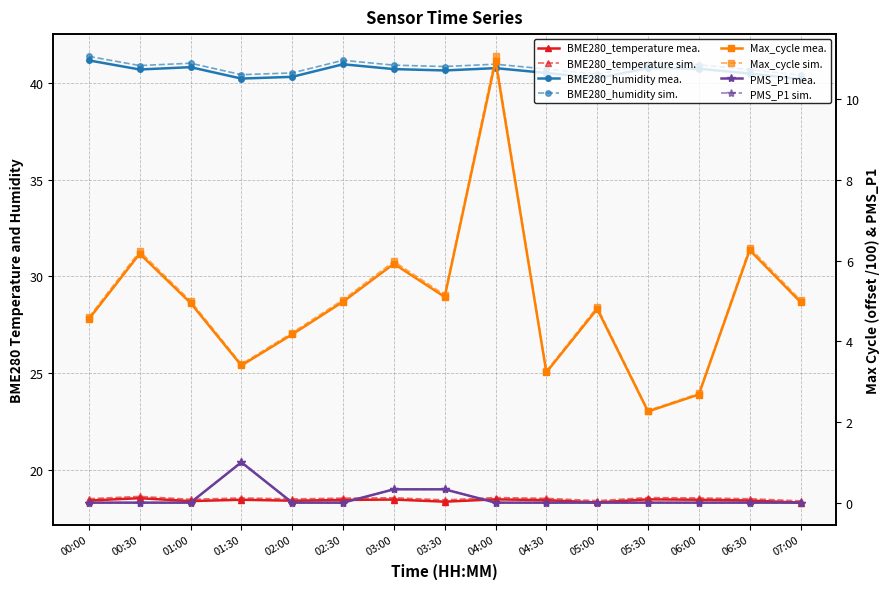

What is the difference between the maximum and minimum values in the PMS_P1 series?

1.0